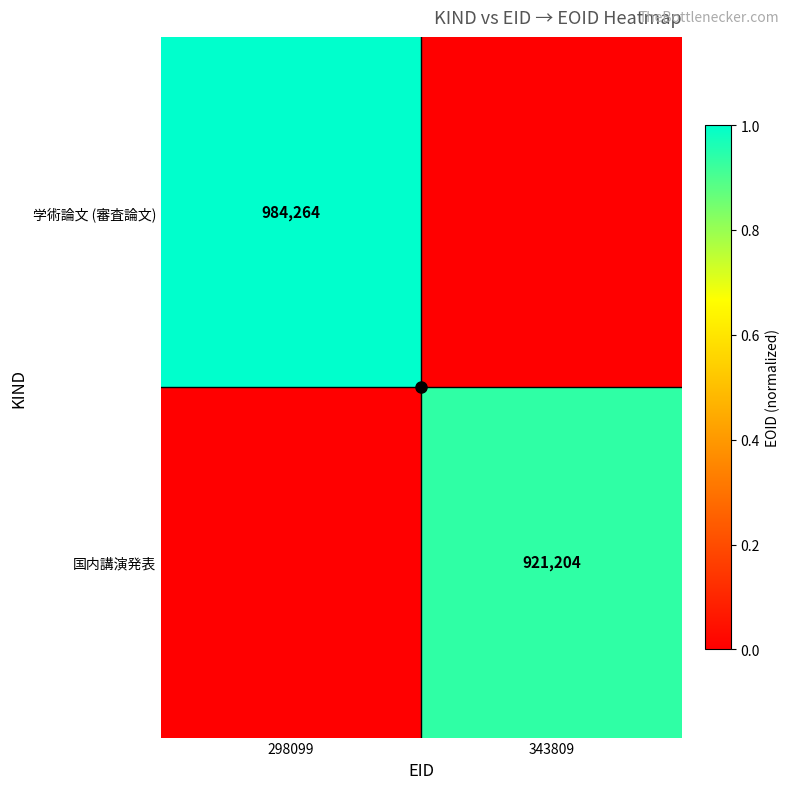

What is the difference between the maximum and minimum values in the 国内講演発表 series?

0.9